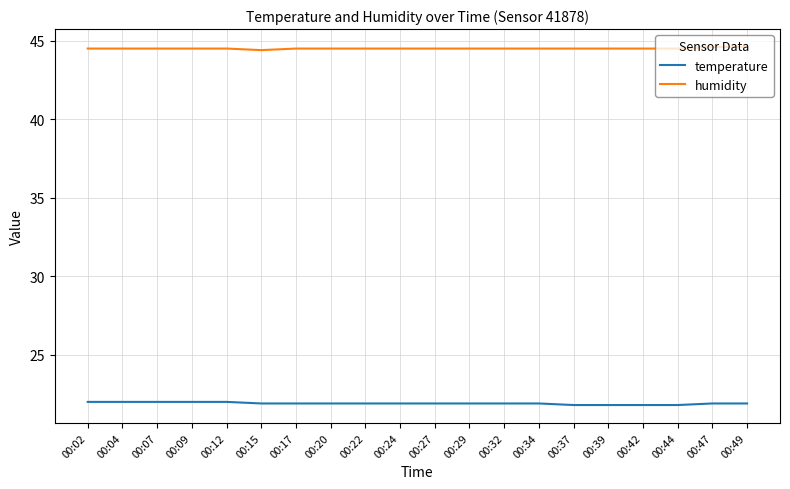

True or false: temperature has a value of 6.6 at 00:49.

False